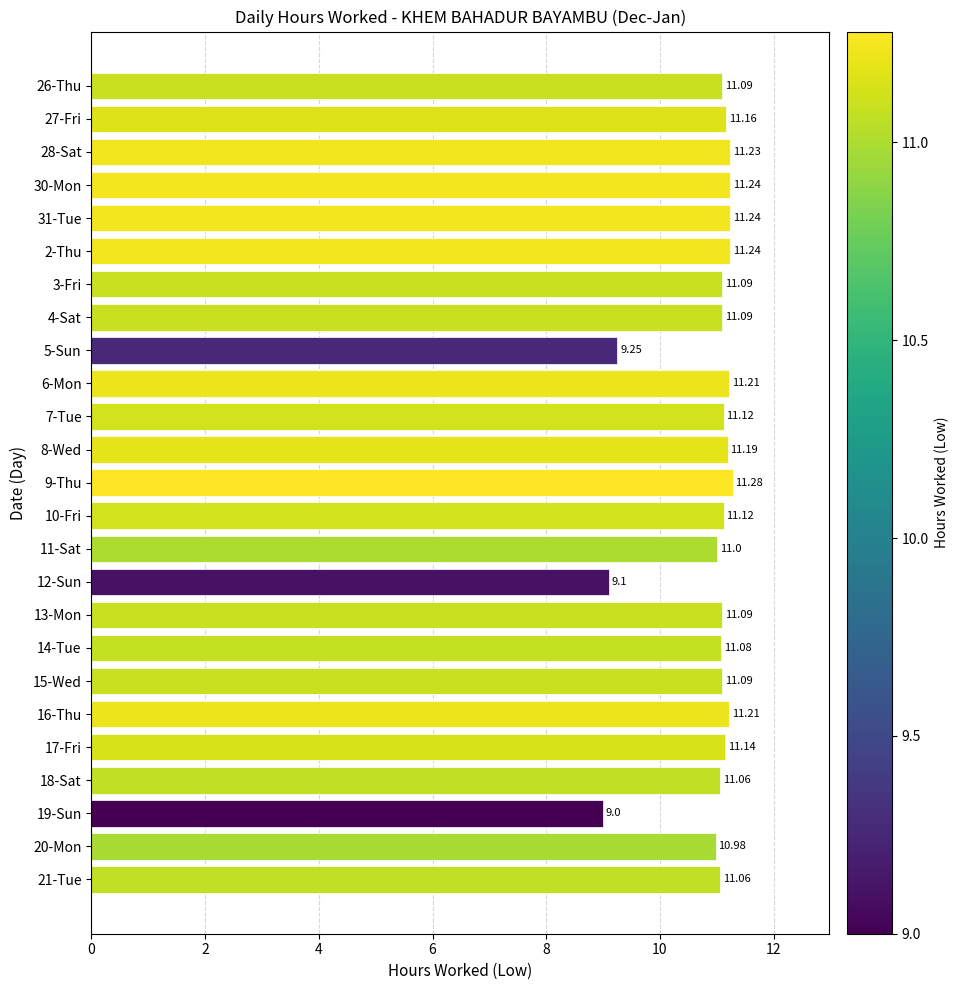

At which category does the chart reach its minimum across all series?

19-Sun